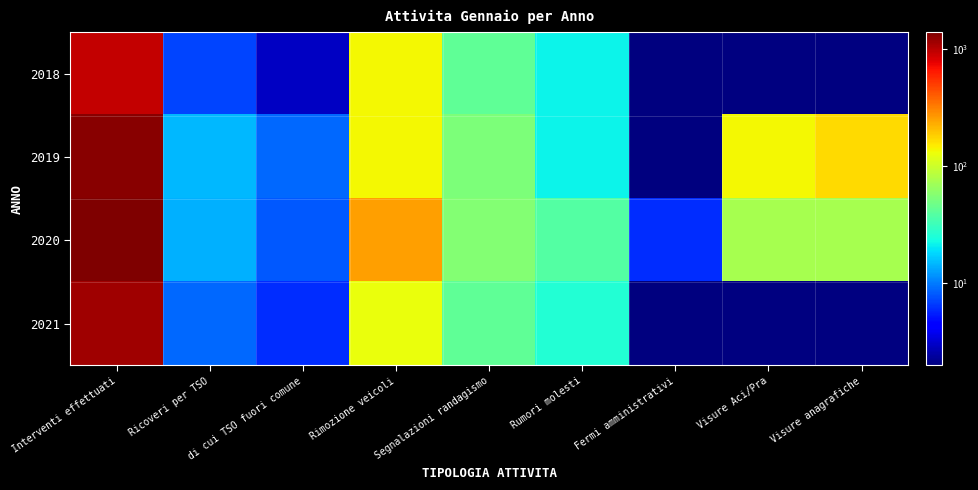

How many values in 2021 are above zero?

7